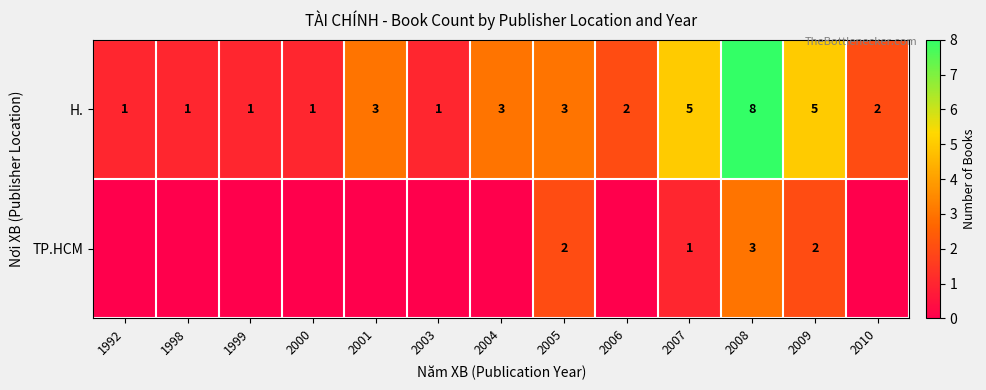

How many H. values are between 1 and 3?

10